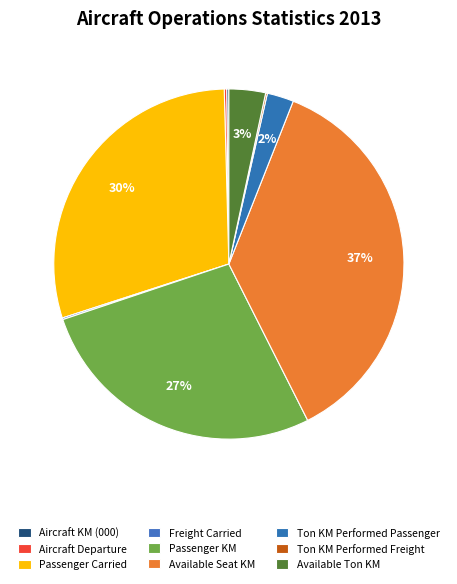

Which slice is the largest?

Available Seat KM